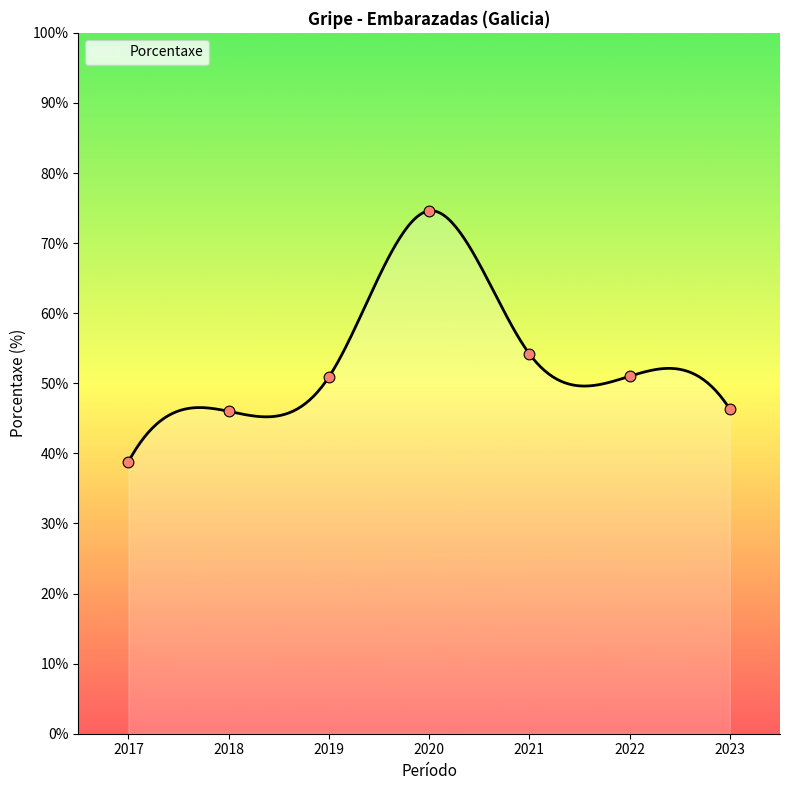

Between 2018 and 2020, which is larger?

2020